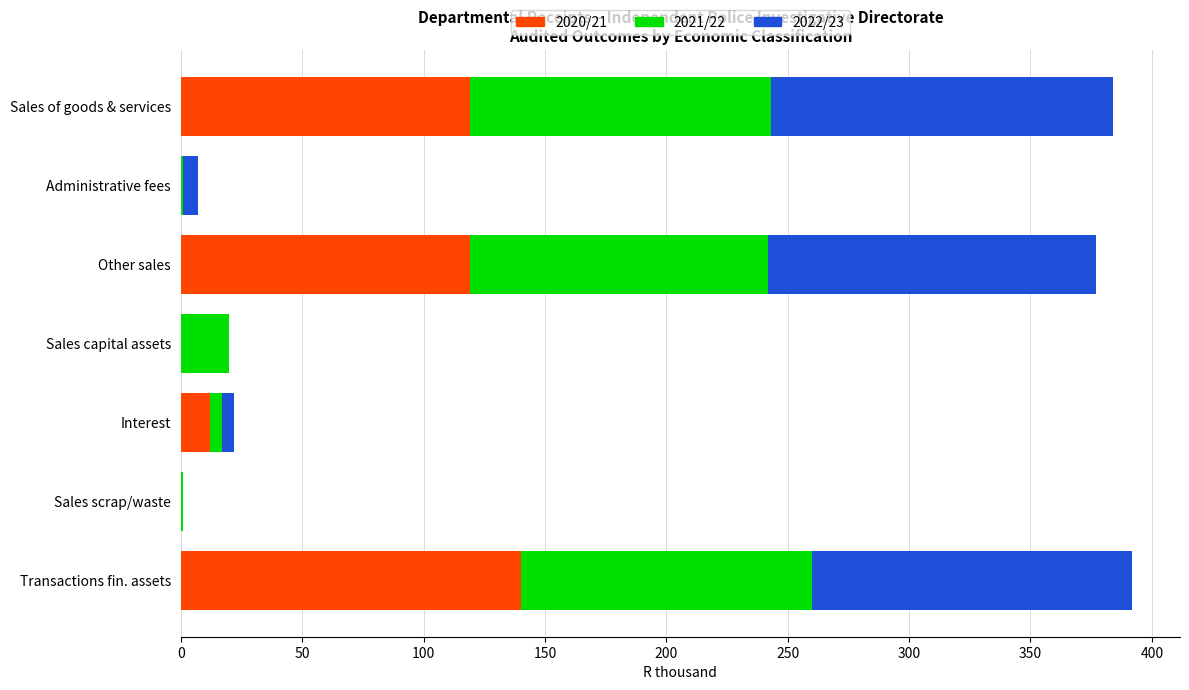

How many series are shown in this chart?

3